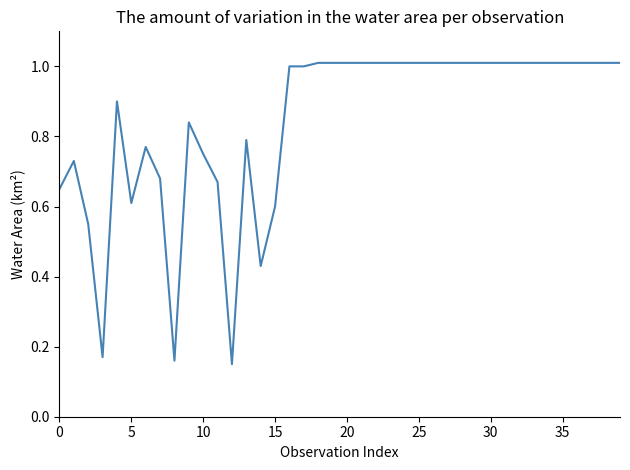

What is the greatest value displayed?

1.0